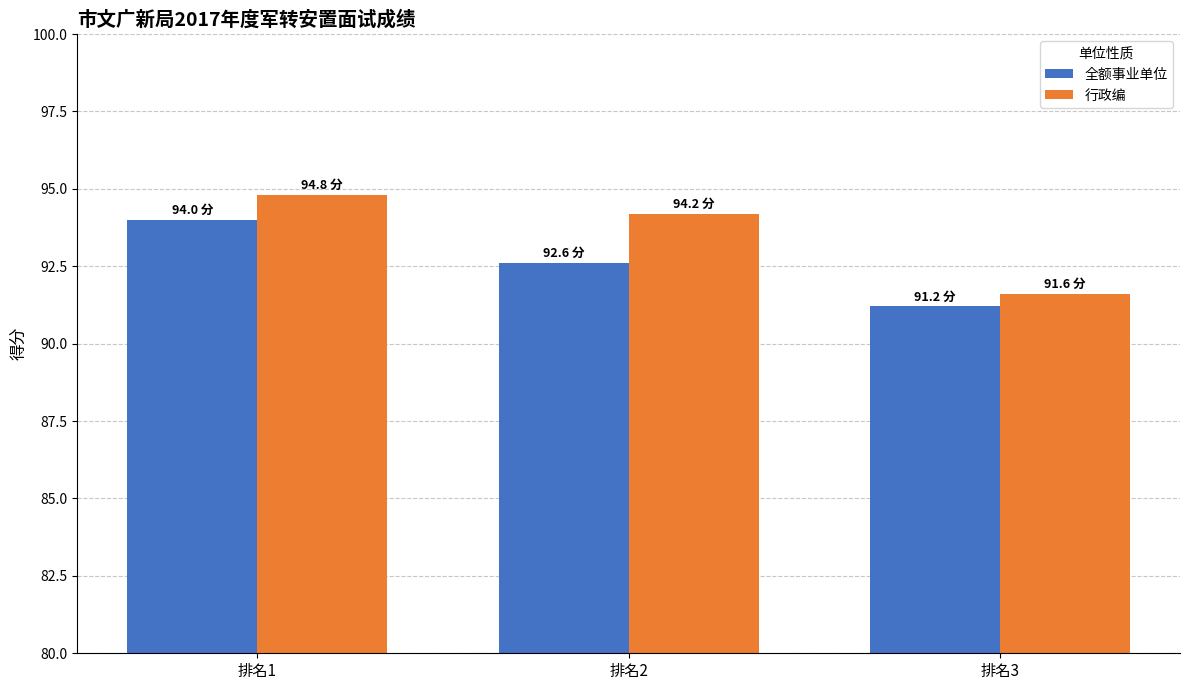

List the series in order of their overall mean, highest first.

行政编, 全额事业单位